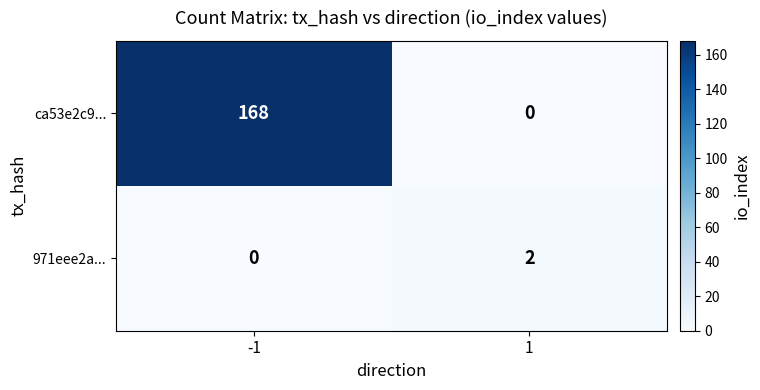

At -1, list the series in order from largest to smallest.

ca53e2c9..., 971eee2a...